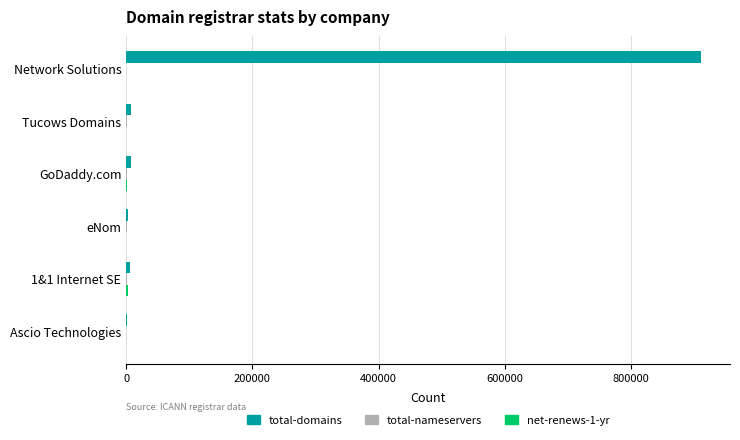

At which category is the sum across all series the highest?

Network Solutions